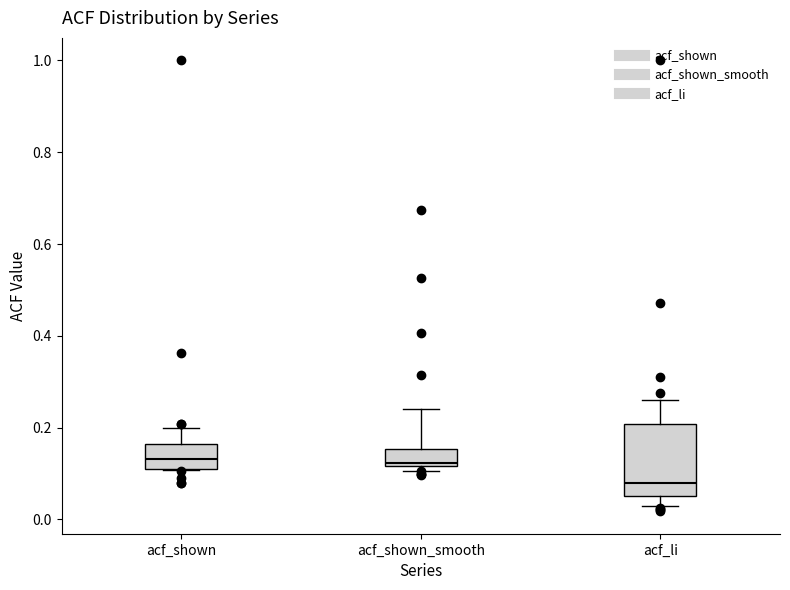

Where does the upper whisker of the box for acf_li end on the y-axis? The values are not printed on the chart, so give them approximately, as read against the axis.

0.26